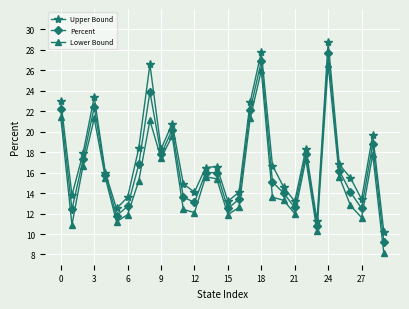

True or false: Upper Bound and Lower Bound intersect in this chart.

False